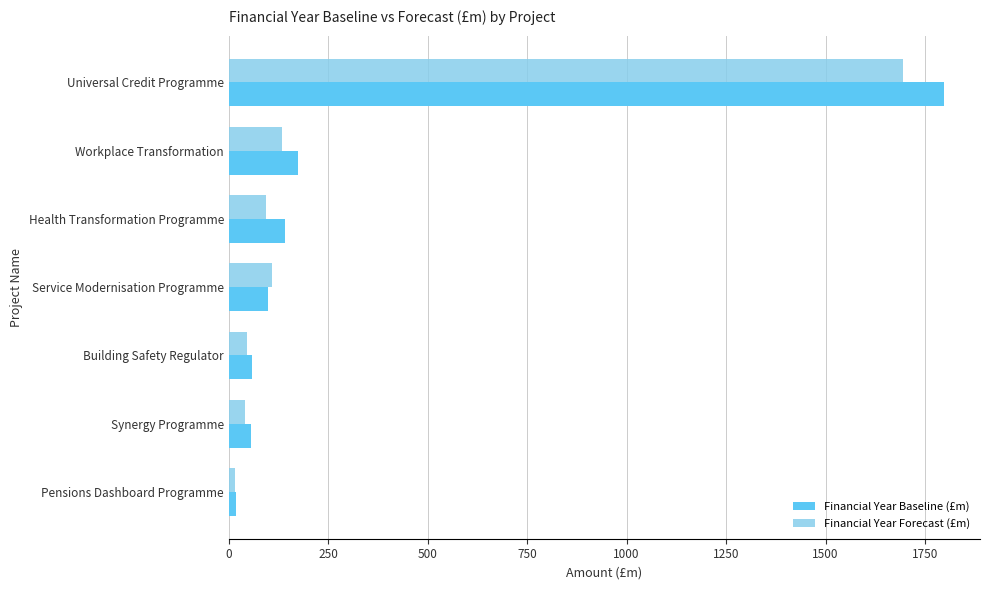

What is the difference between the maximum and minimum values in the Financial Year Forecast (£m) series?

1677.4